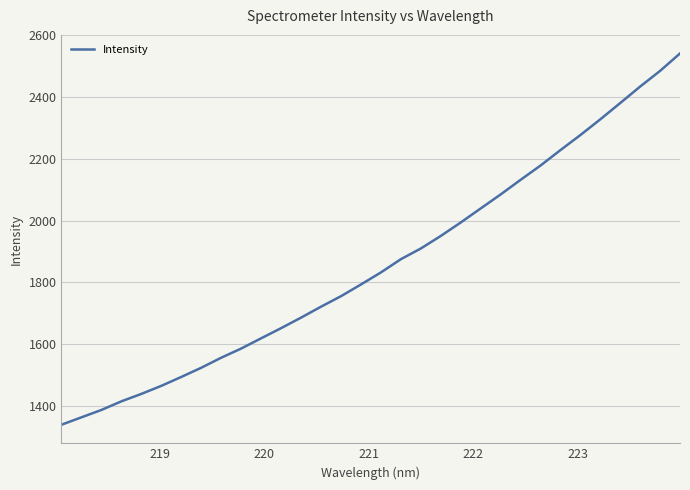

What is the maximum value shown in the chart?

2540.9